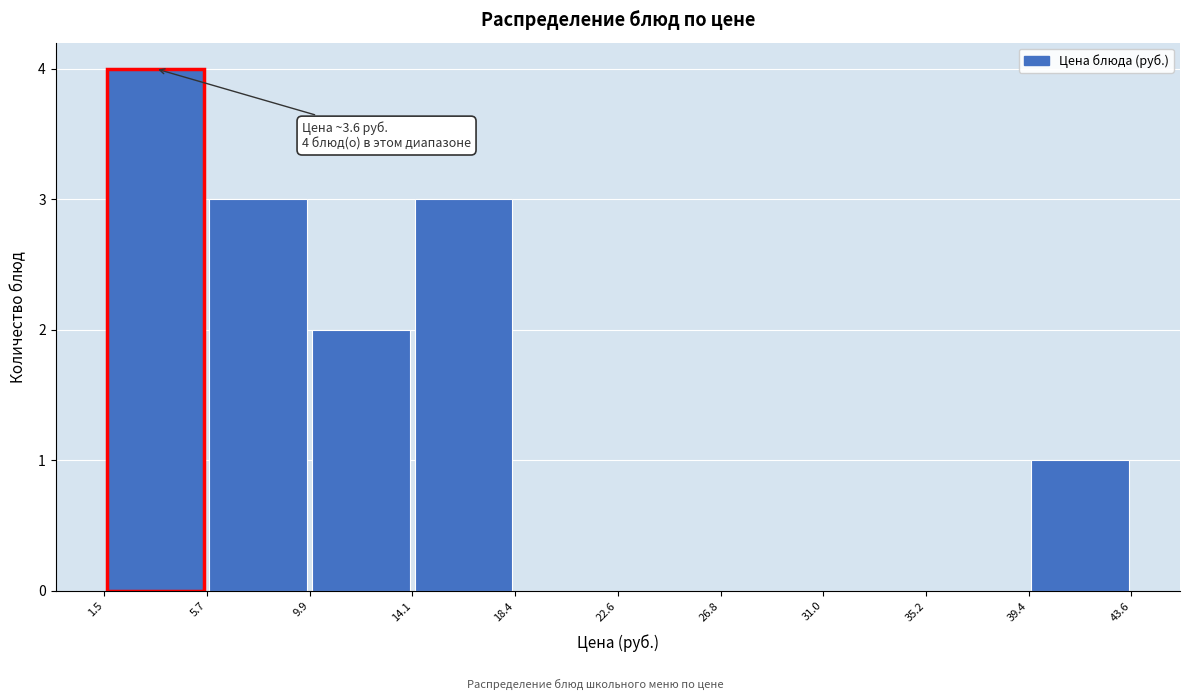

Which range on the x-axis has the tallest bar?

1.5 to 5.7